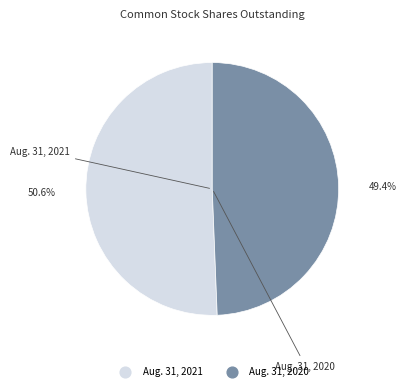

To the nearest percent, what percentage of the pie is Aug. 31, 2020?

49%